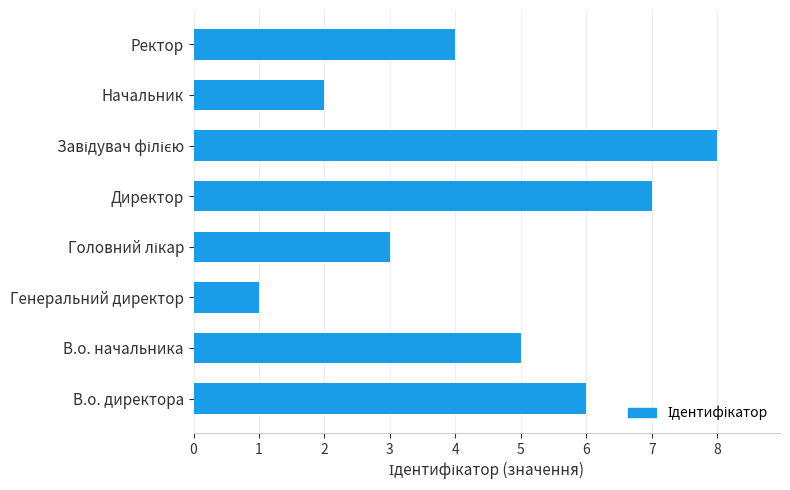

What is the difference between the maximum and minimum values?

7